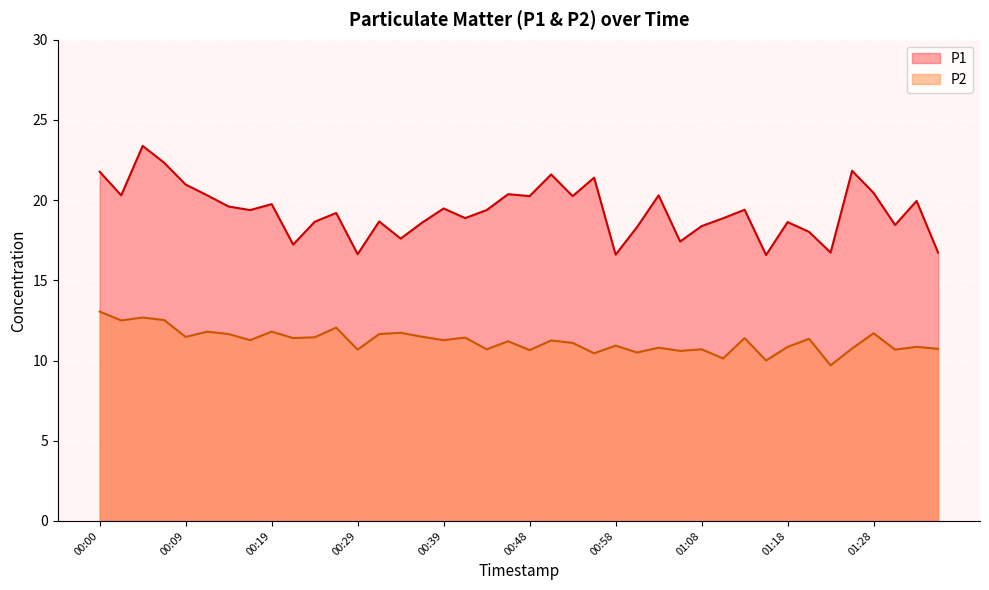

Where is P2 nearest to the value 11?

00:58